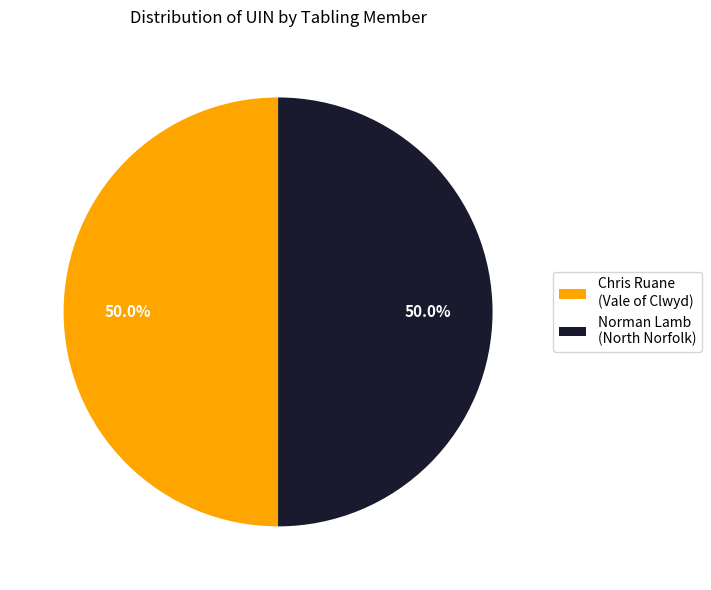

To the nearest percent, what is the combined percentage of Chris Ruane (Vale of Clwyd) and Norman Lamb (North Norfolk)?

100%